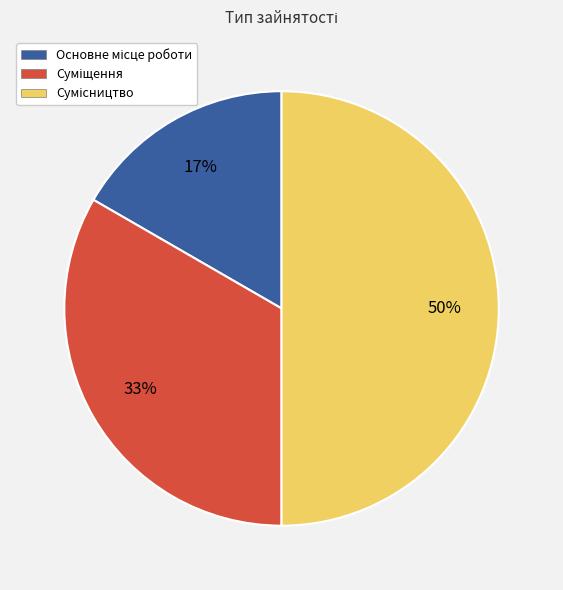

To the nearest percent, what is the difference between the largest and smallest slice percentages?

33%